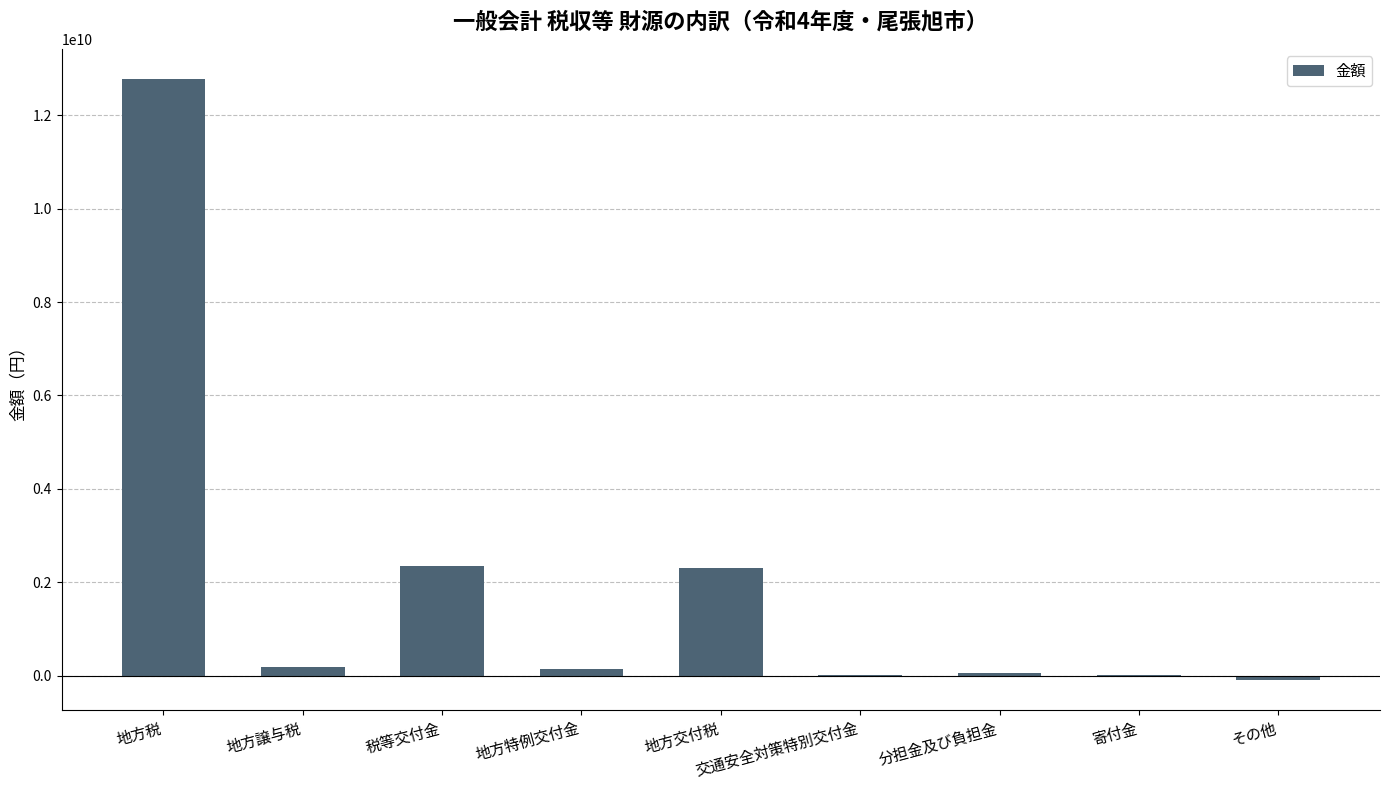

Read the value at 地方交付税.

2295461000